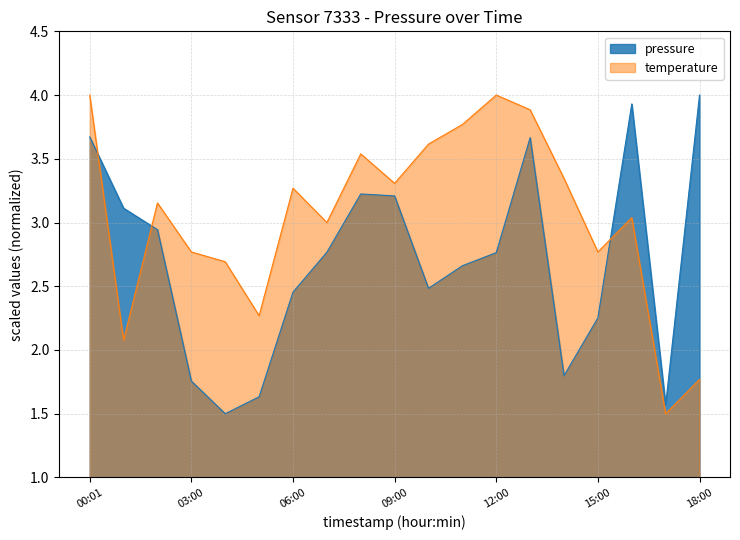

Rank the categories by pressure value from highest to lowest.

18:00, 16:00, 00:01, 13:00, 08:00, 09:00, 01:00, 02:00, 07:00, 12:00, 11:00, 10:00, 06:00, 15:00, 14:00, 03:00, 05:00, 17:00, 04:00